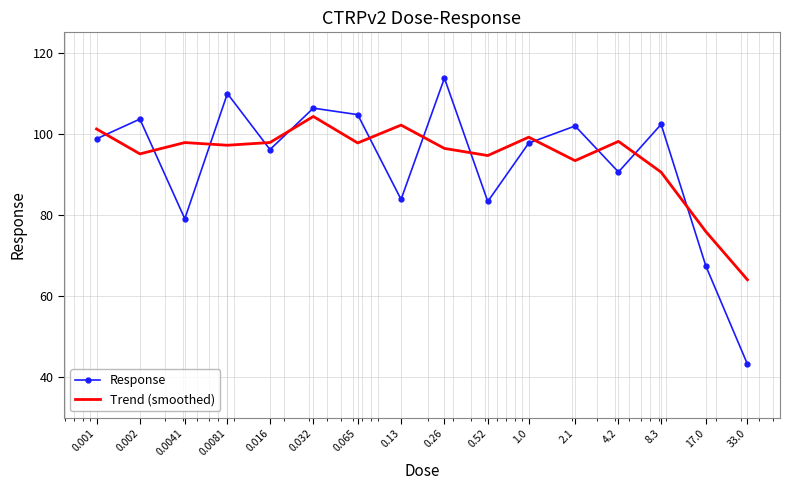

Rank the series by their maximum value, from highest to lowest.

Response, Trend (smoothed)